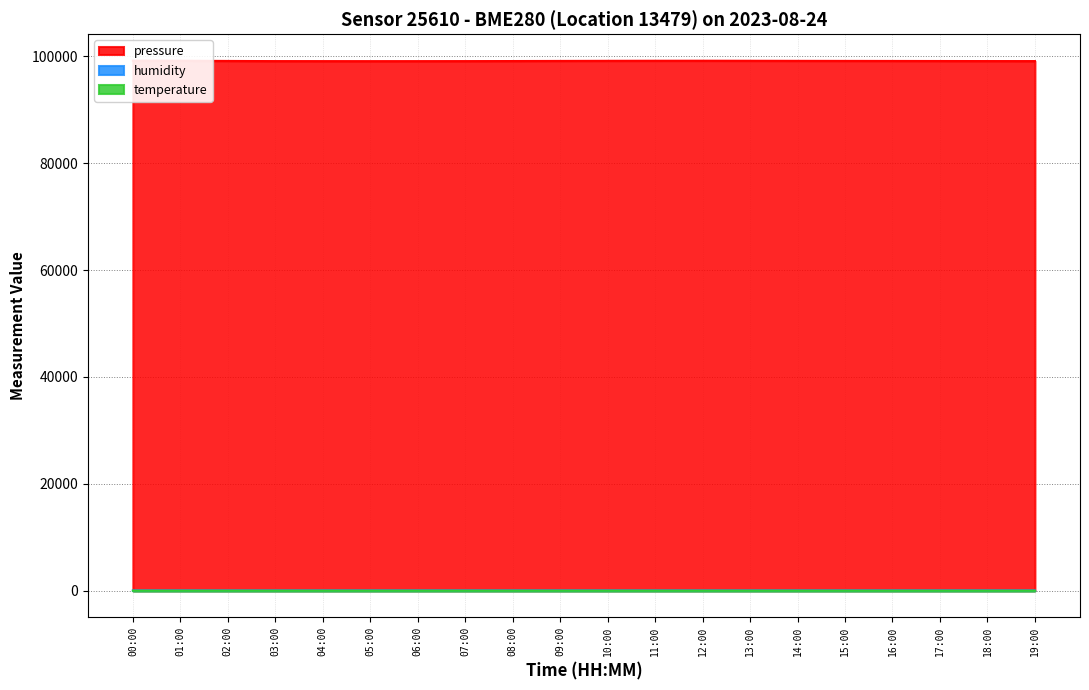

At which label is humidity closest to 66?

04:00